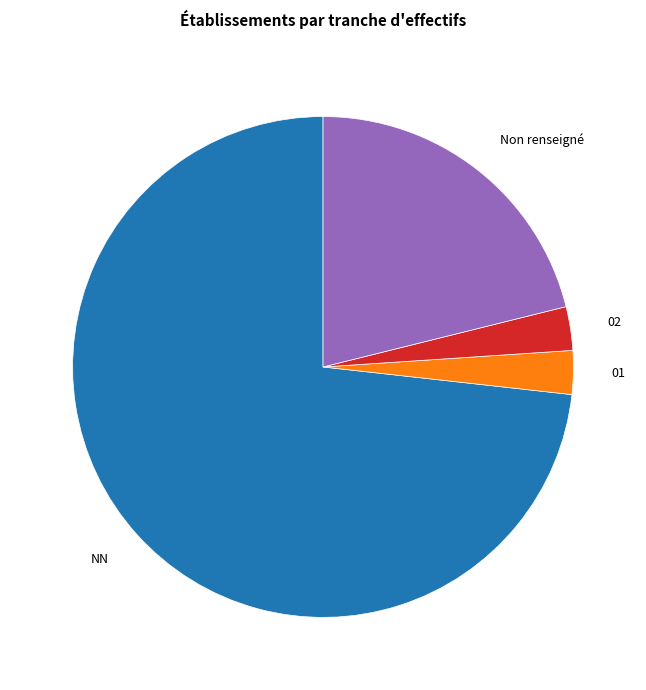

How many slices are in this pie chart?

4